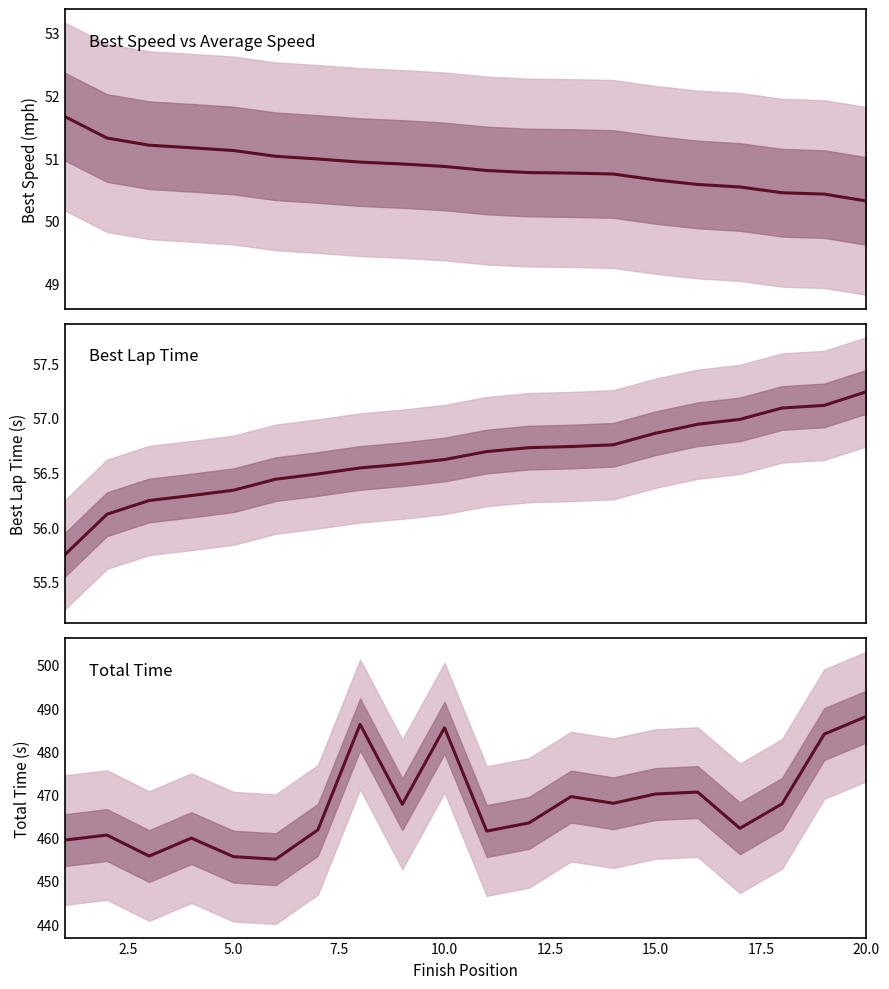

How many data points does each series have?

20